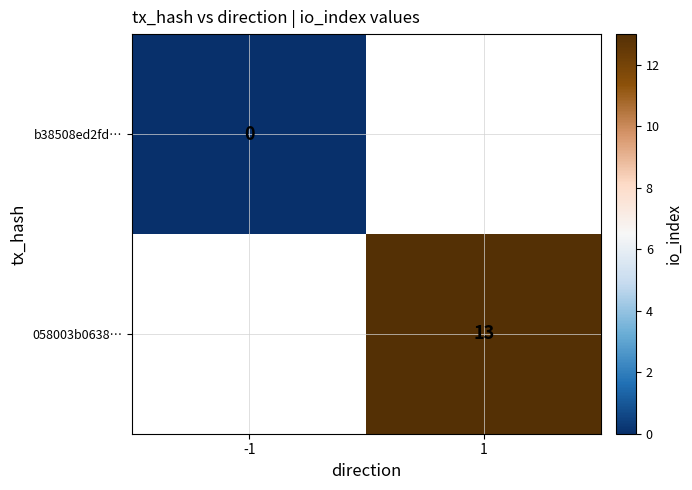

The value of 058003b0638… at 1 is 7. True or false?

False